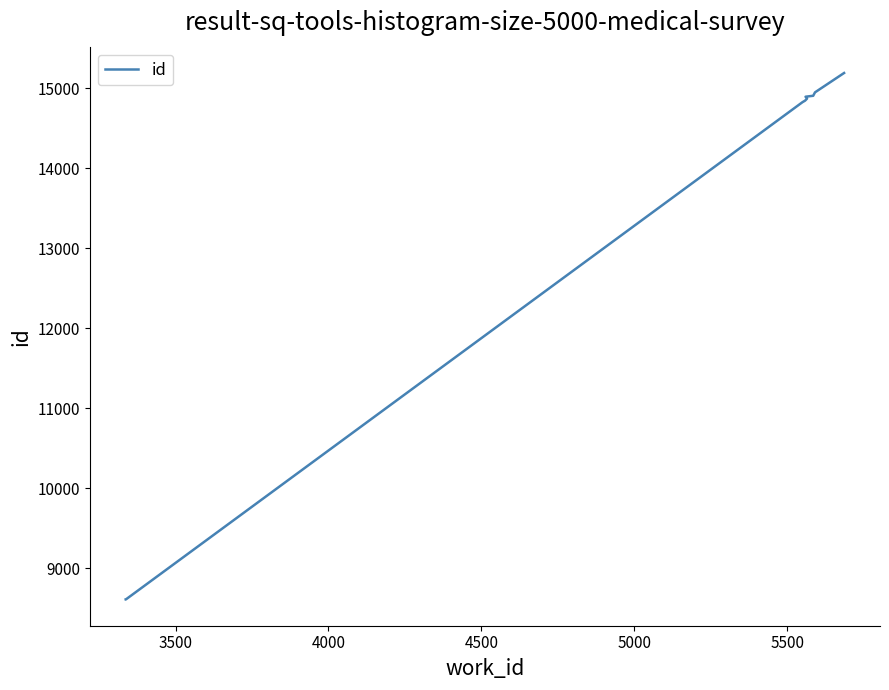

Is this an area chart (filled region under the line)?

No